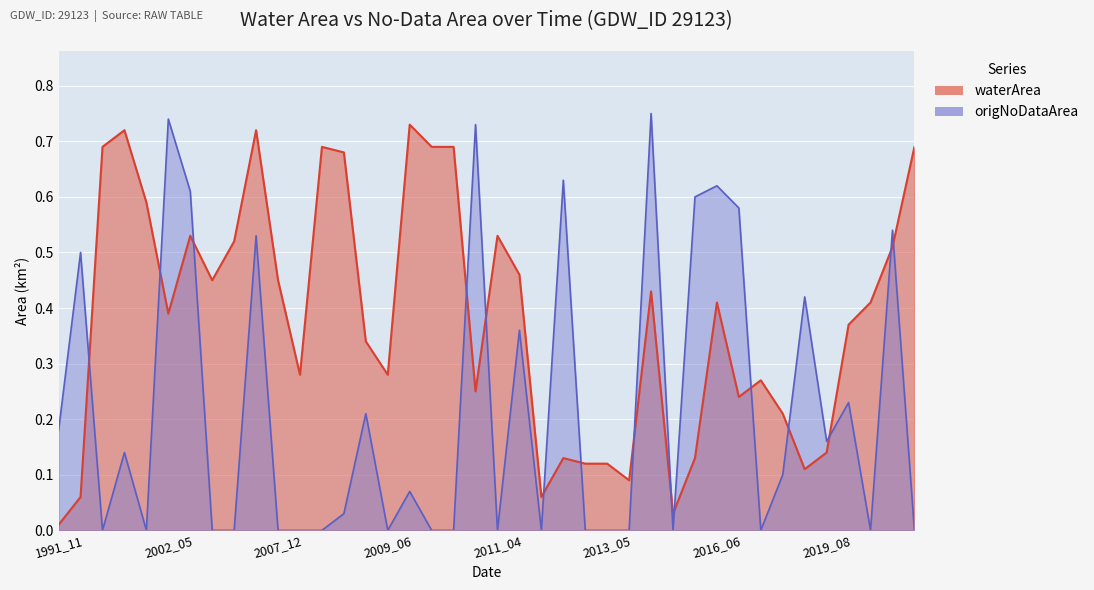

At how many categories does at least one series exceed 0?

40